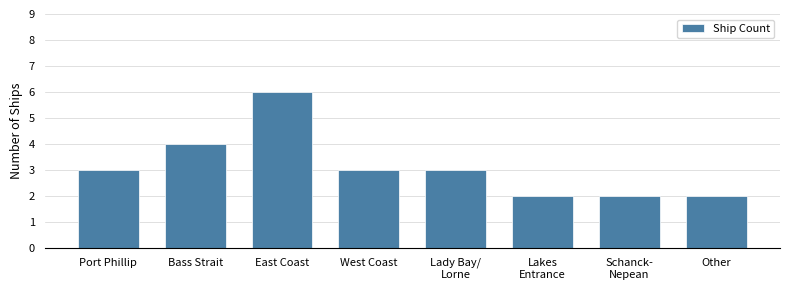

The chart shows a value of 3 at Port Phillip. True or false?

True